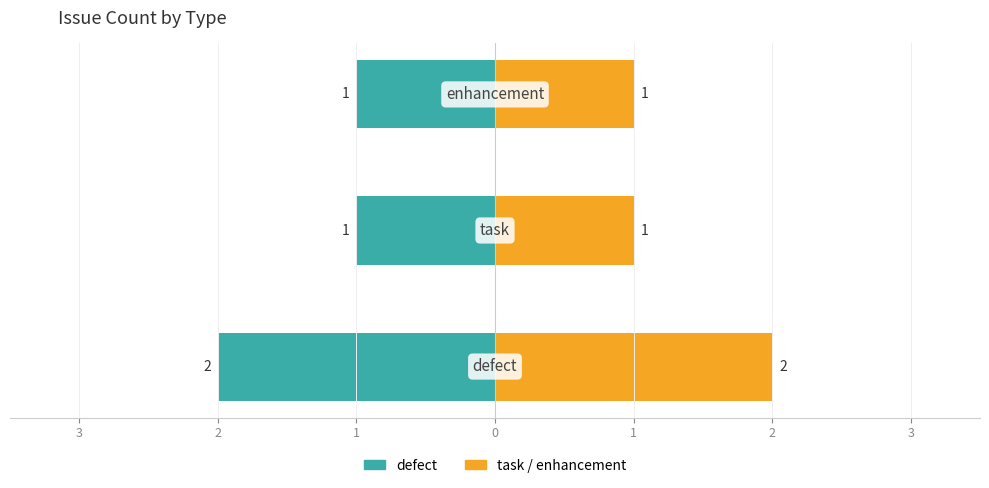

How many distinct data groups are displayed?

2